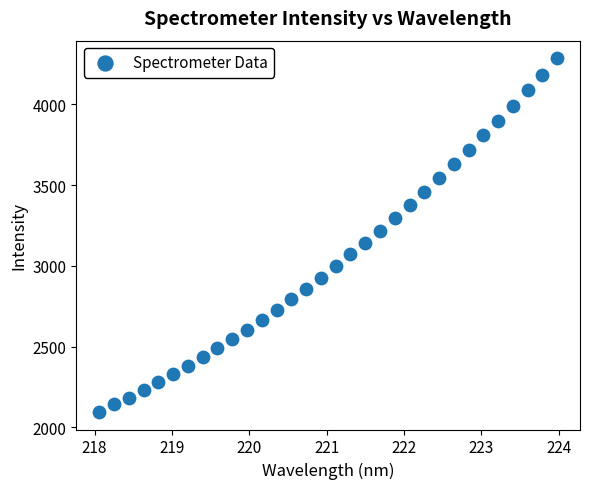

What is the range of X values (max minus min)?

5.9